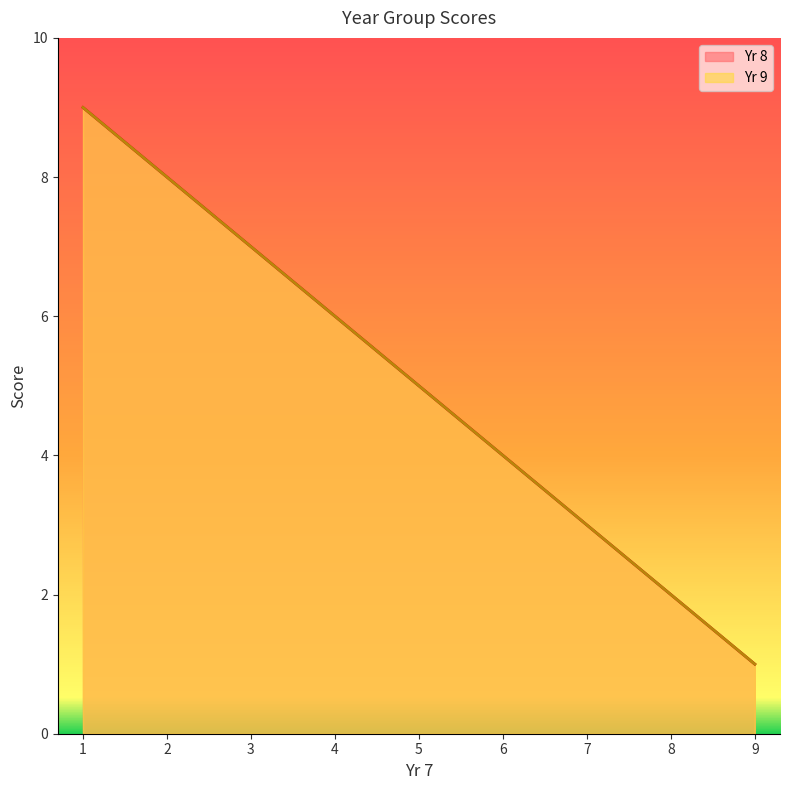

True or false: Yr 8 has more than 2 interior local peaks.

False